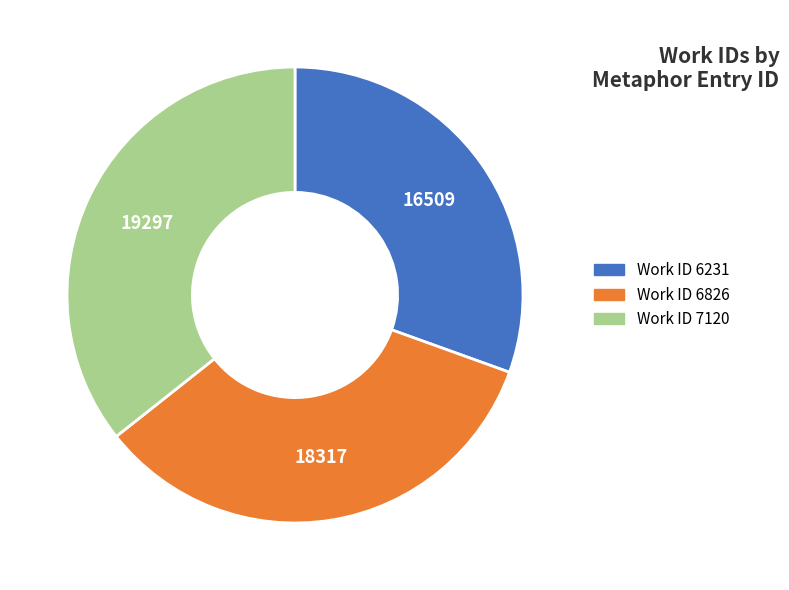

Is there any slice that represents more than half of the pie?

No